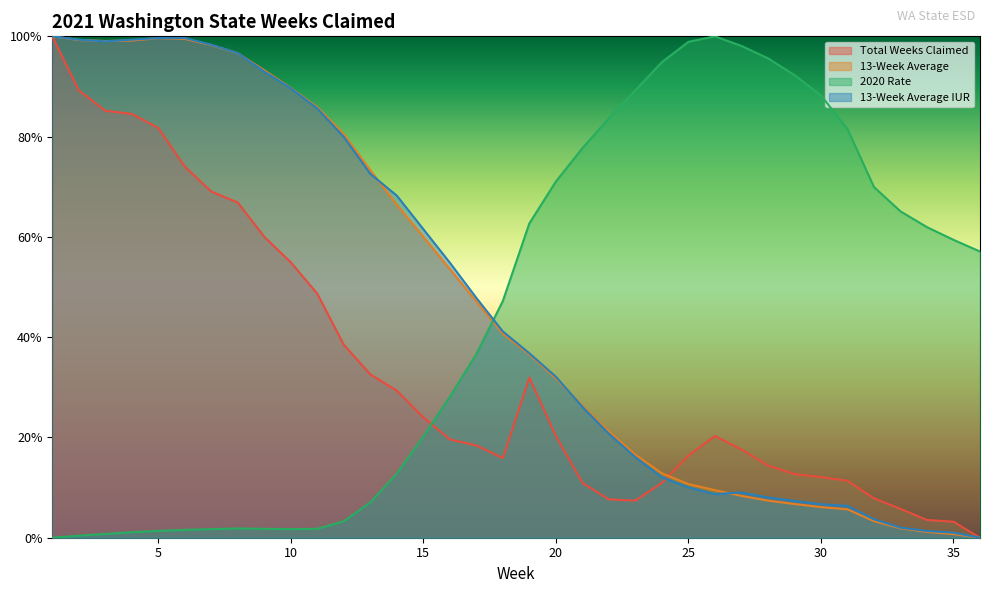

Which label corresponds to the smallest value in the chart?

36